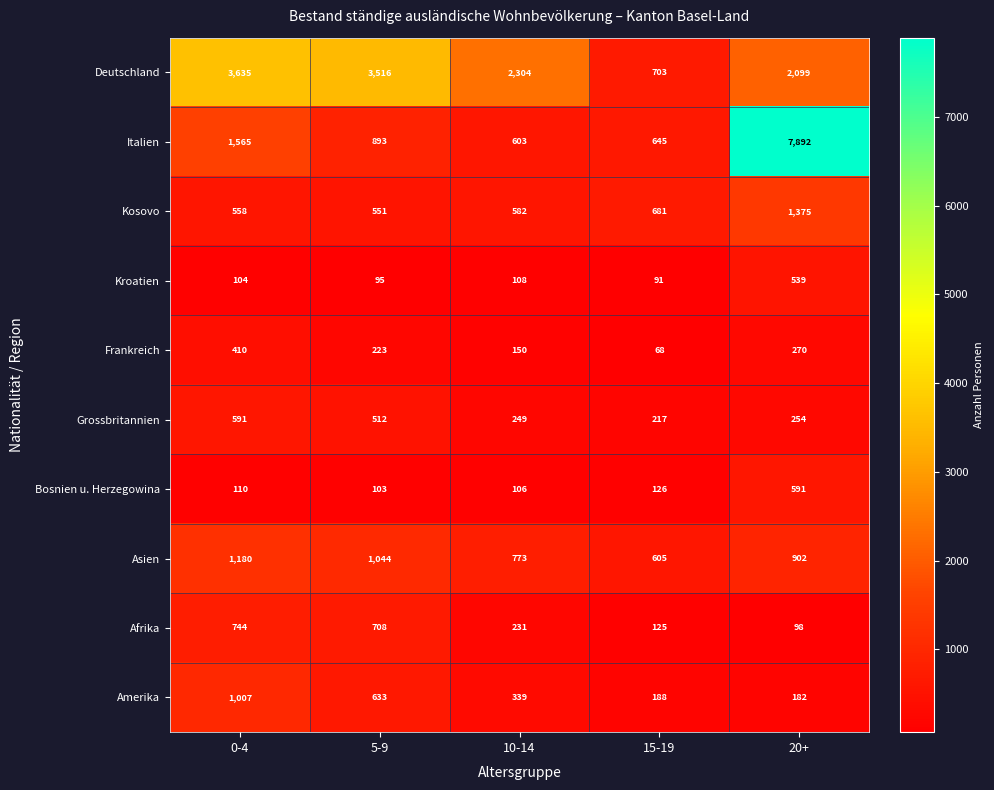

Which label corresponds to the smallest value in the chart?

15-19